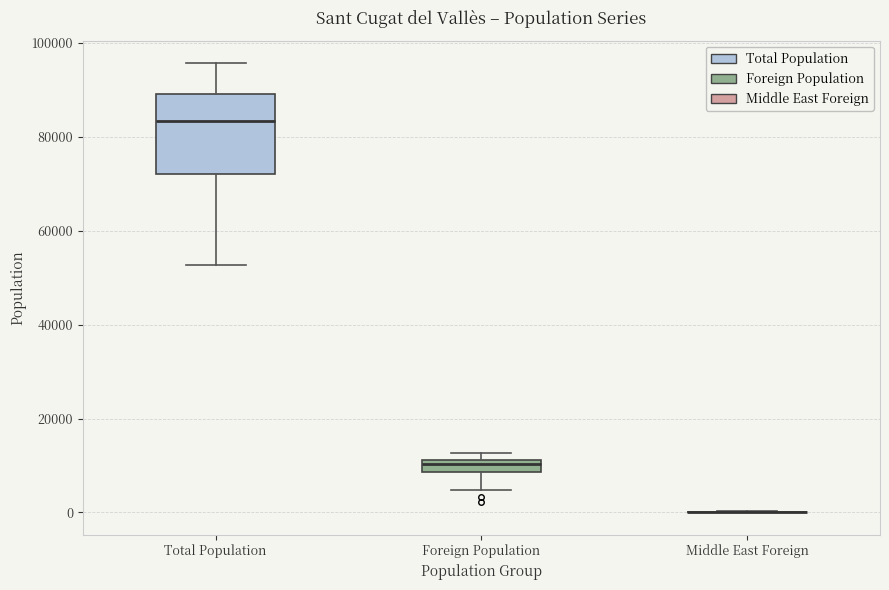

Which box is the tallest, from its lower edge to its upper edge?

Total Population